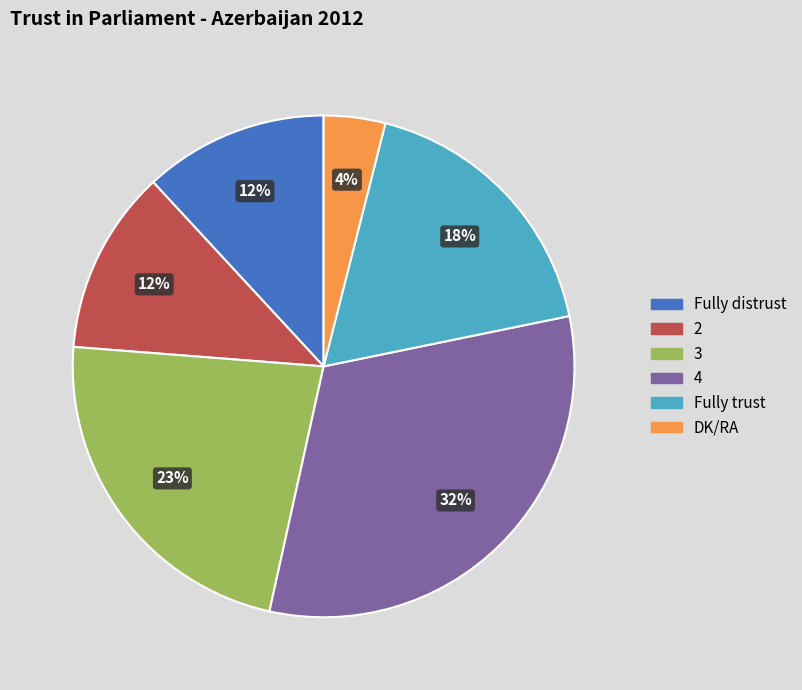

To the nearest percent, what percentage of the pie is 4?

32%